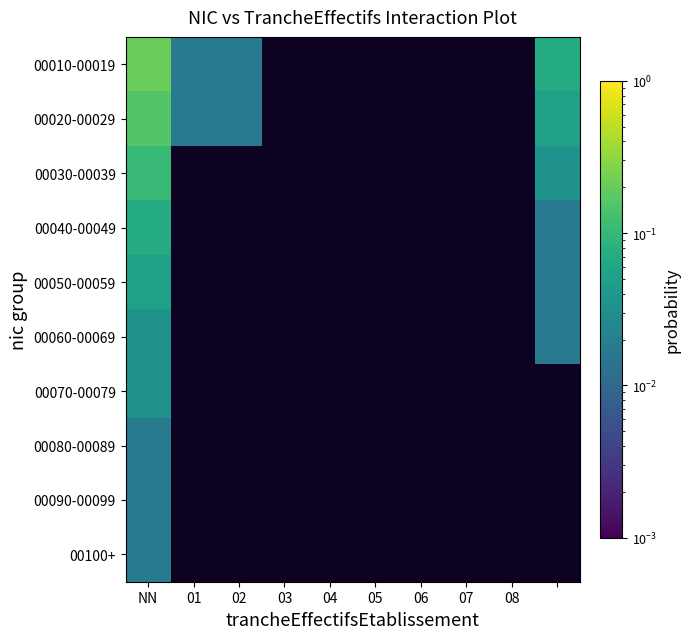

How many distinct data groups are displayed?

10